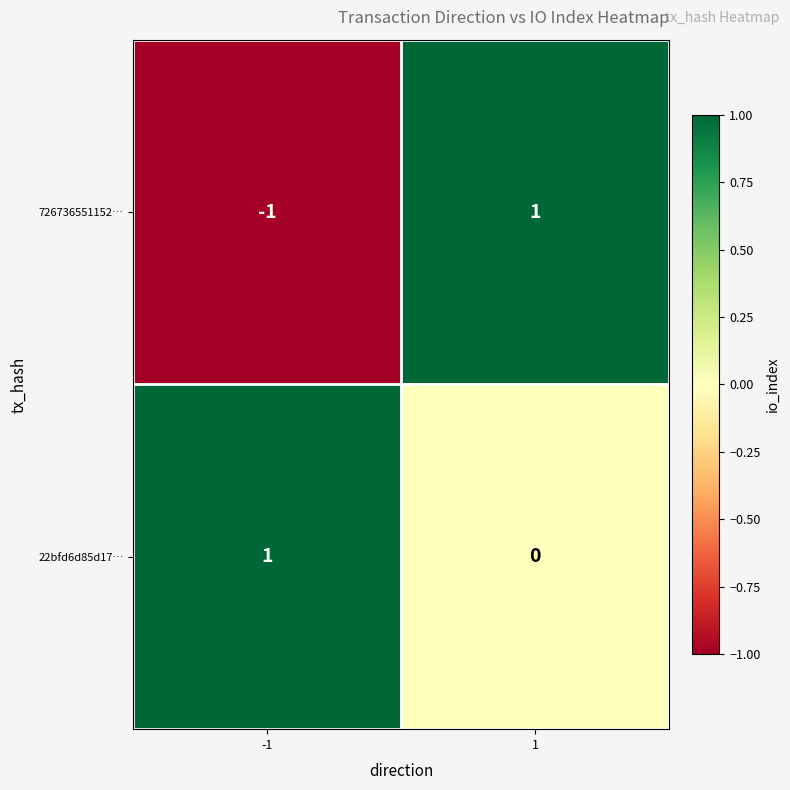

How many data points in 22bfd6d85d17… are less than 1?

1